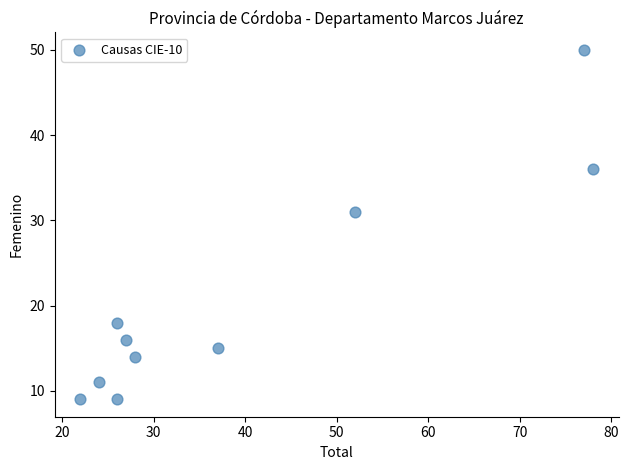

What is the average Y value?

21